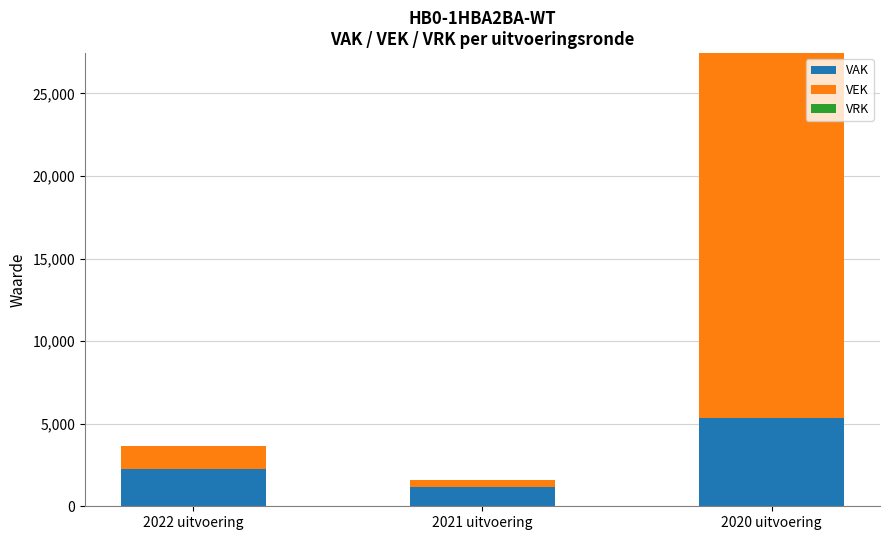

Reading left to right, list the values for the VAK series.

2239	1141	5372